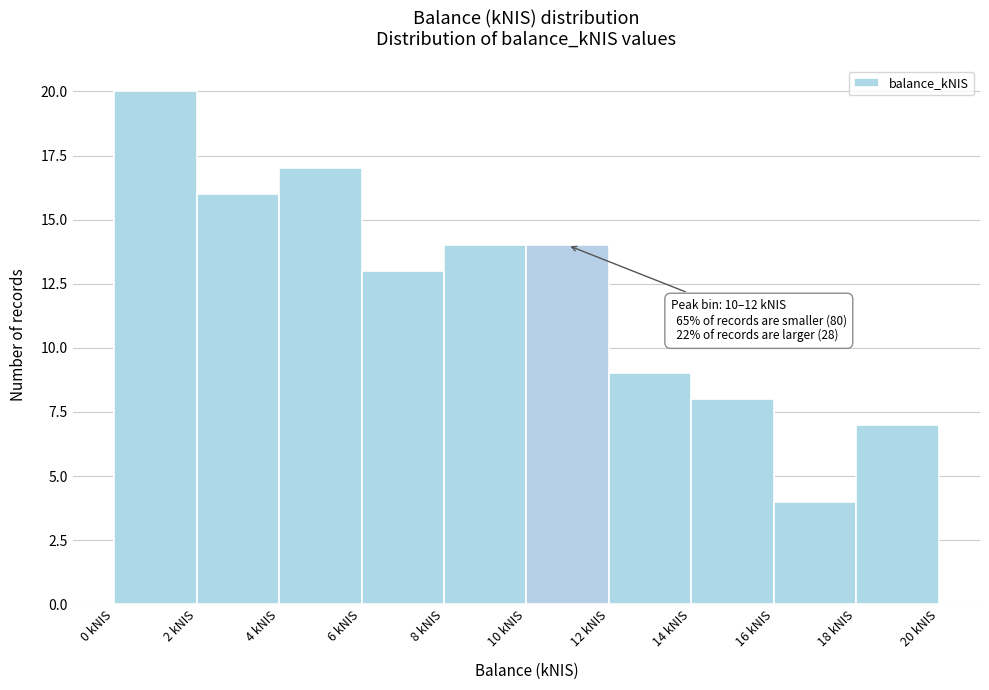

Which range on the x-axis has the tallest bar?

0 to 2